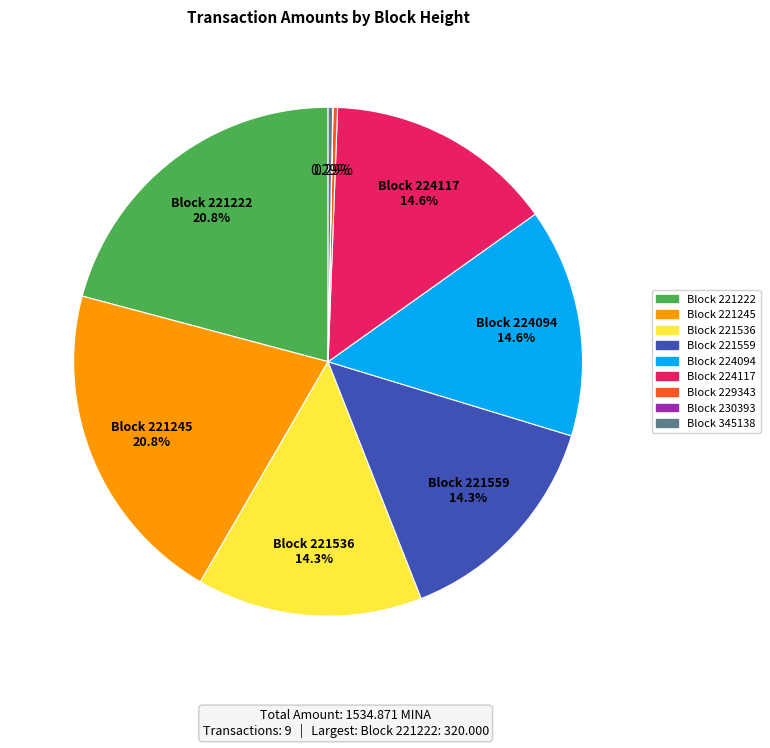

Is Block 221222 the majority of the pie?

No